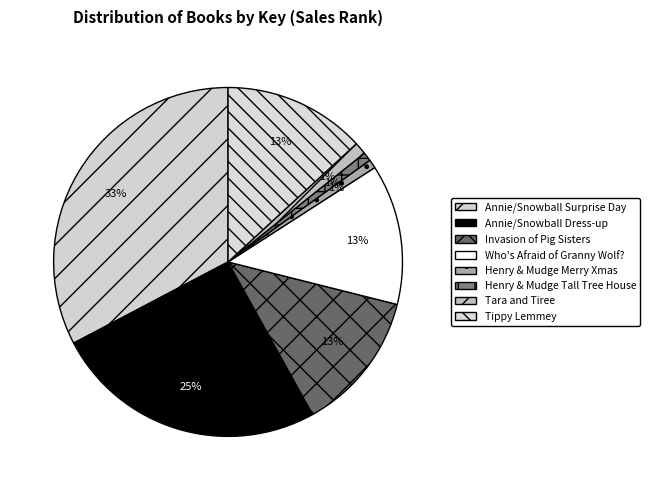

Which category has the biggest portion of the pie?

Annie/Snowball Surprise Day